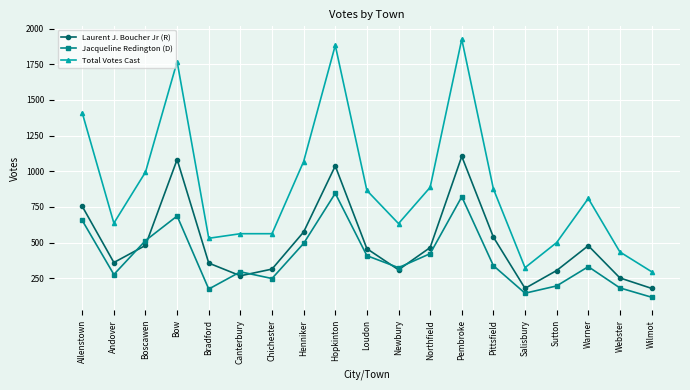

Is the value of Total Votes Cast at Warner greater than the value of Laurent J. Boucher Jr (R) at Chichester?

Yes